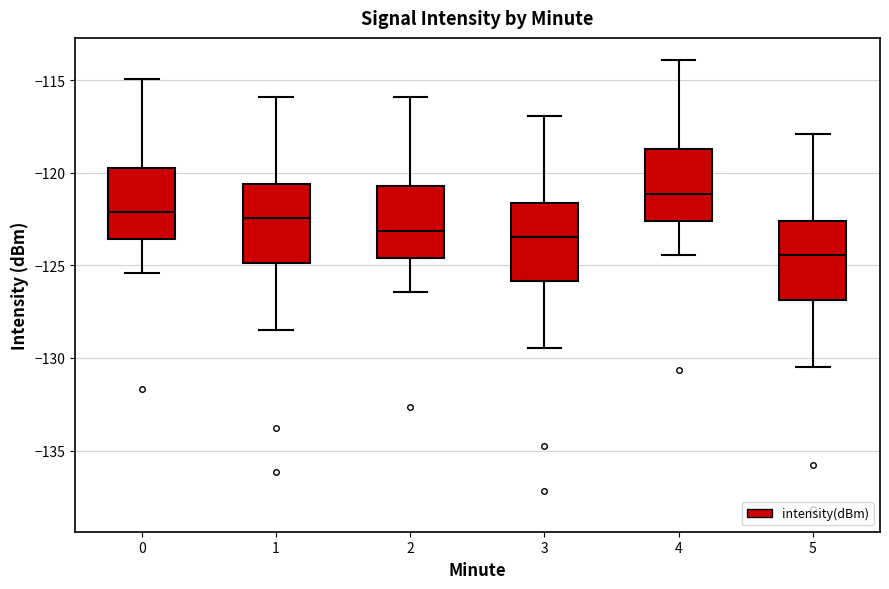

Reading left to right, transcribe this box plot: for each box, give where its median line is, the range the box spans, and where its two whiskers end, as read against the y-axis. The values are not printed on the chart, so give them approximately, as read against the axis.

0: median -122.0, box -123.5 to -119.5, whiskers -125.5 to -115.0
1: median -122.5, box -125.0 to -120.5, whiskers -128.5 to -116.0
2: median -123.0, box -124.5 to -120.5, whiskers -126.5 to -116.0
3: median -123.5, box -126.0 to -121.5, whiskers -129.5 to -117.0
4: median -121.0, box -122.5 to -118.5, whiskers -124.5 to -114.0
5: median -124.5, box -127.0 to -122.5, whiskers -130.5 to -118.0